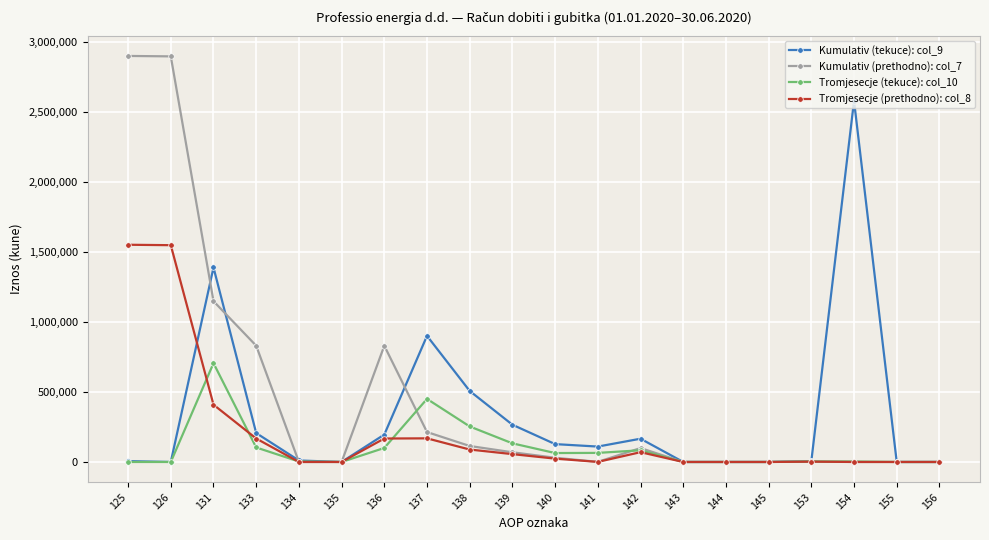

Which series has the widest spread of values?

Kumulativ (prethodno): col_7